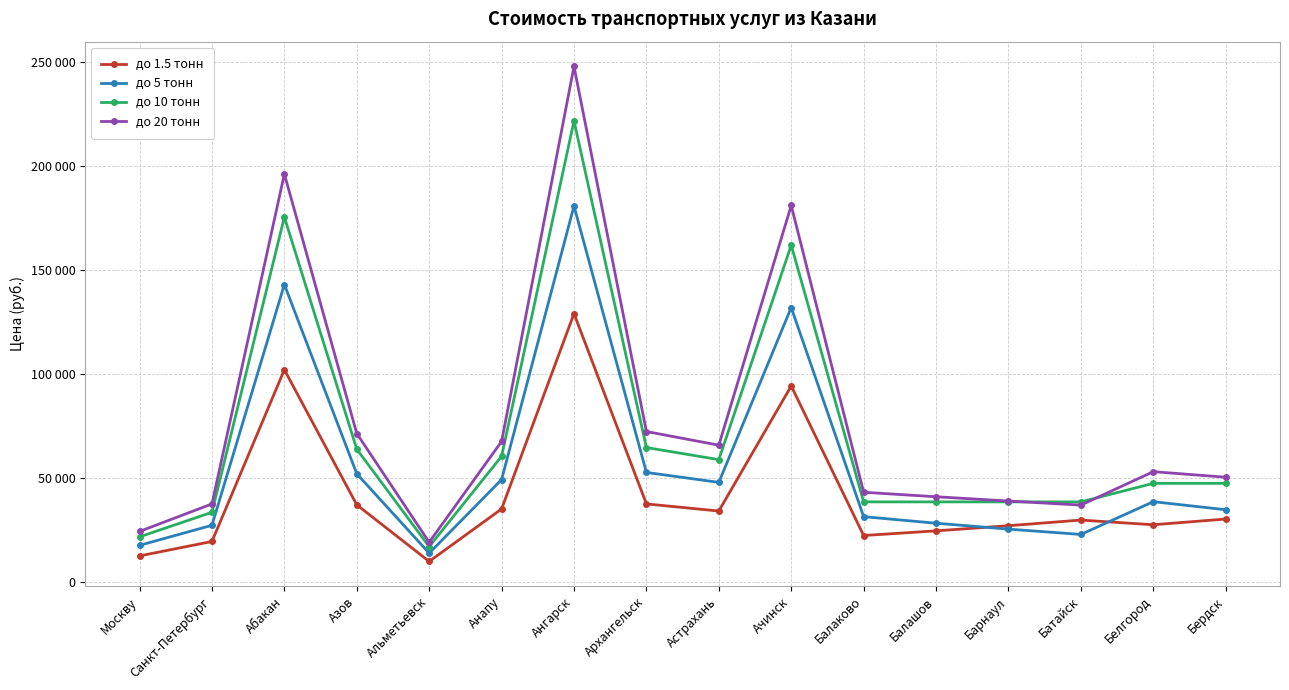

What is the difference between the second highest and minimum values in the до 10 тонн series?

158300